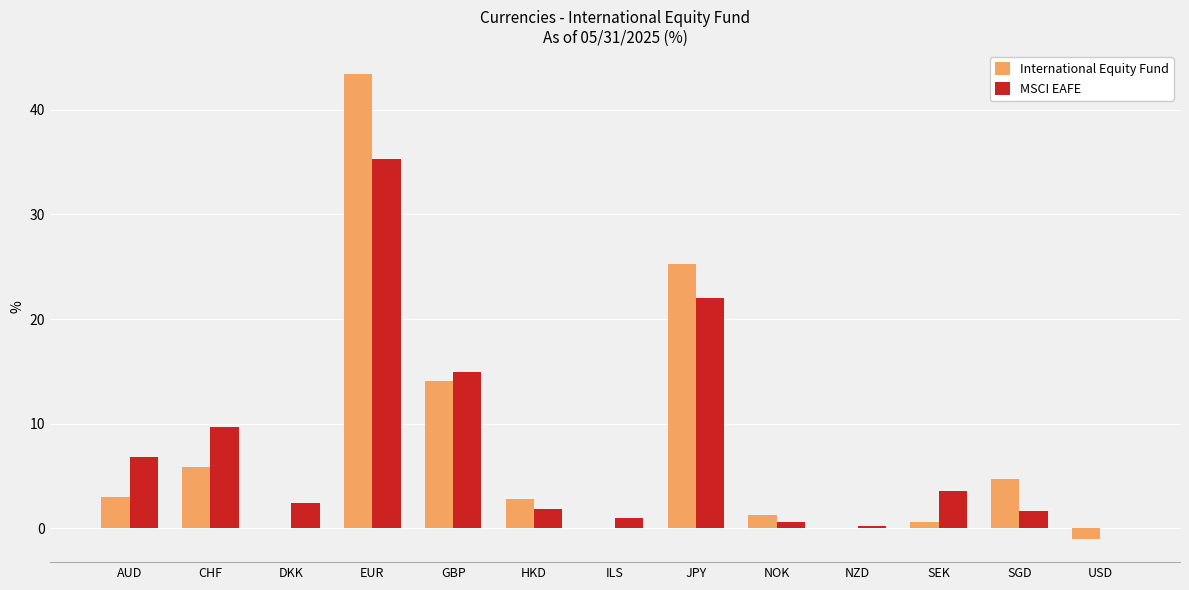

At which label is International Equity Fund closest to 21?

JPY